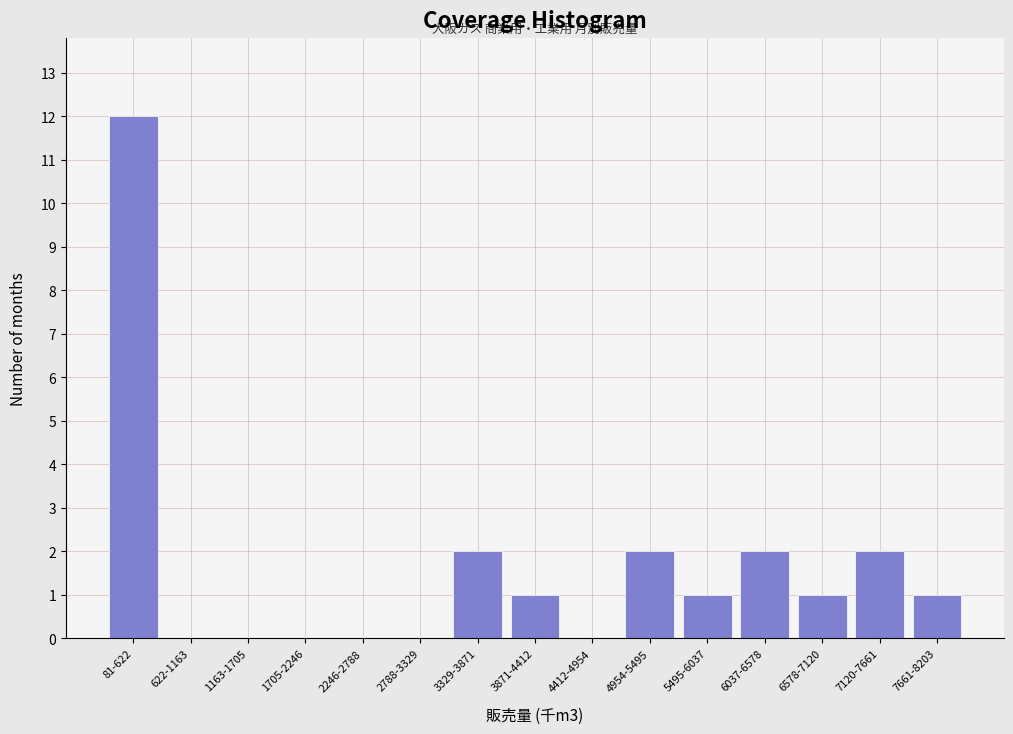

Reading left to right, transcribe all the data shown in this chart.

81-622=12	622-1163=0	1163-1705=0	1705-2246=0	2246-2788=0	2788-3329=0	3329-3871=2	3871-4412=1	4412-4954=0	4954-5495=2	5495-6037=1	6037-6578=2	6578-7120=1	7120-7661=2	7661-8203=1